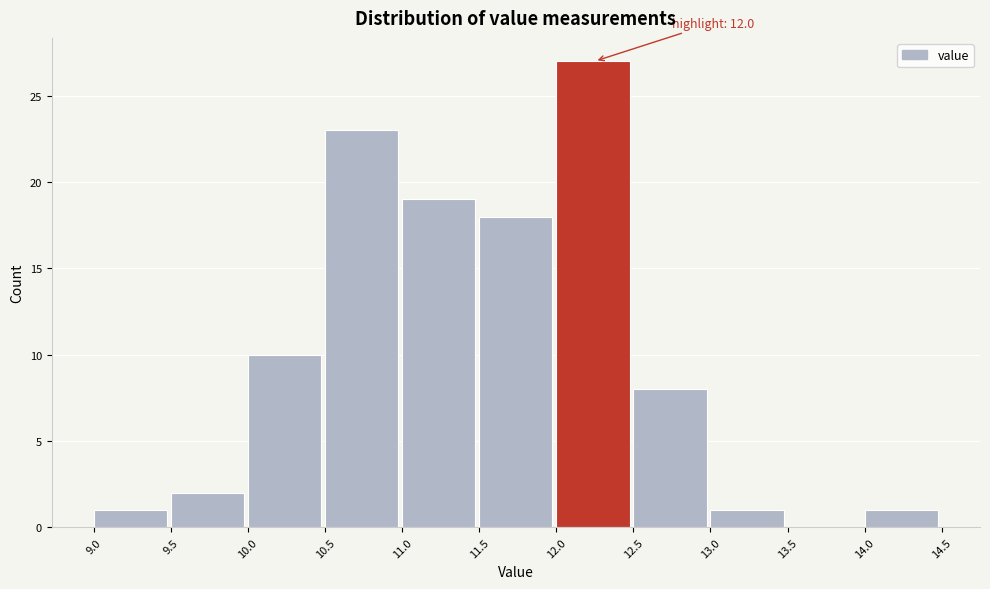

Over which range of the x-axis is the bar tallest?

12.0 to 12.5